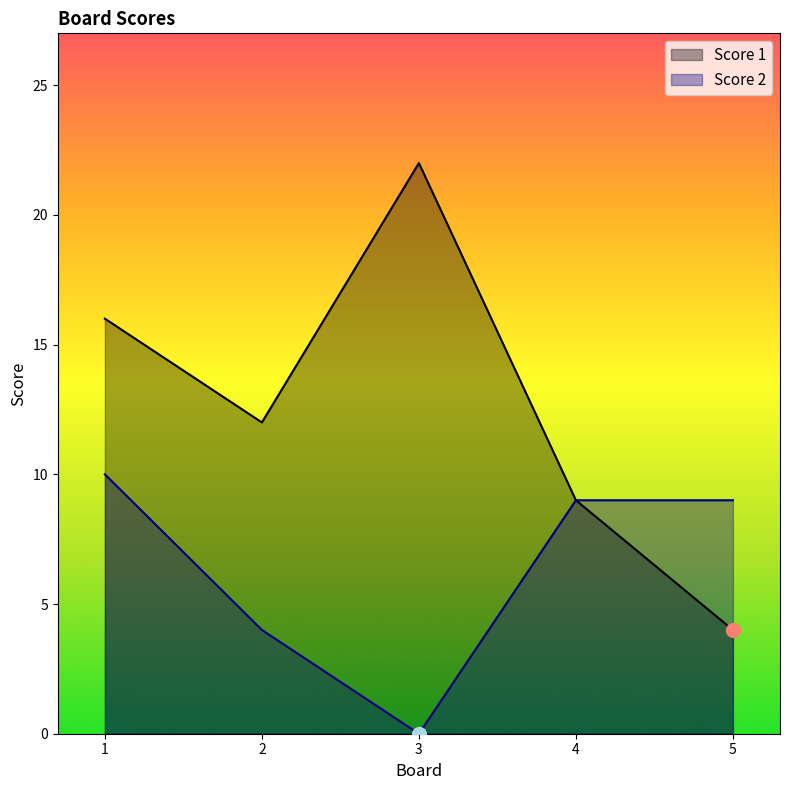

Reading right to left, what are all the values shown in this chart?

Score 1: 5=4	4=9	3=22	2=12	1=16
Score 2: 5=9	4=9	3=0	2=4	1=10